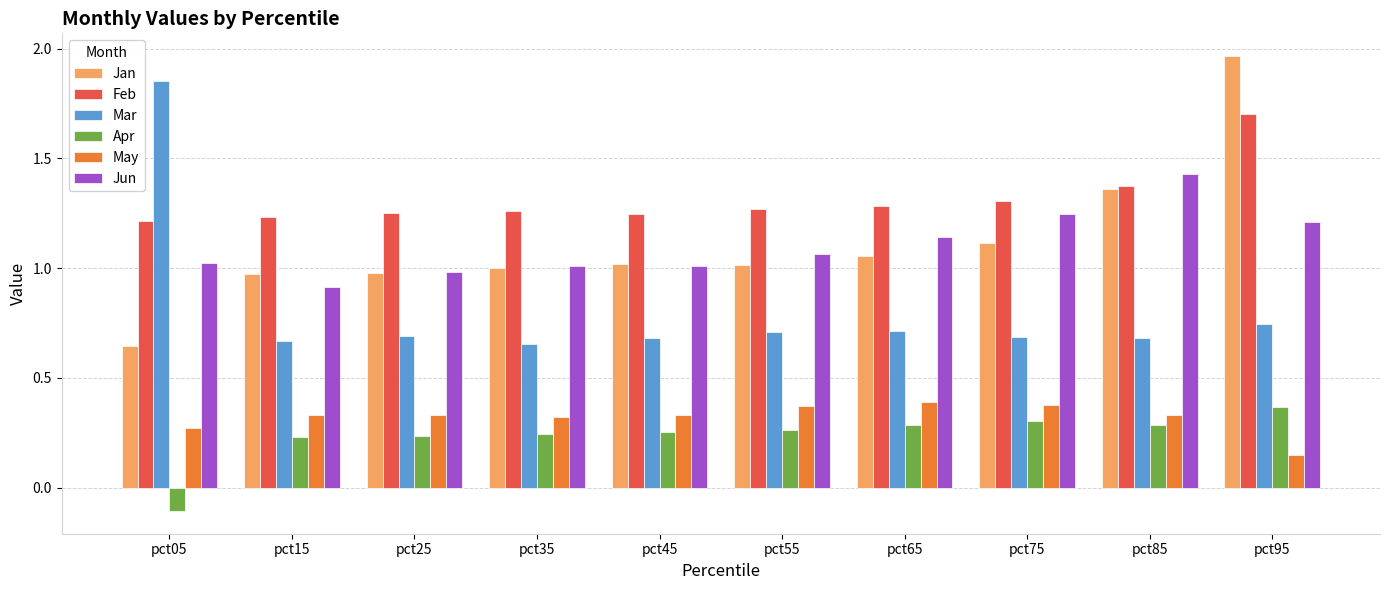

Is the value of Mar at pct75 greater than the value of Jan at pct75?

No